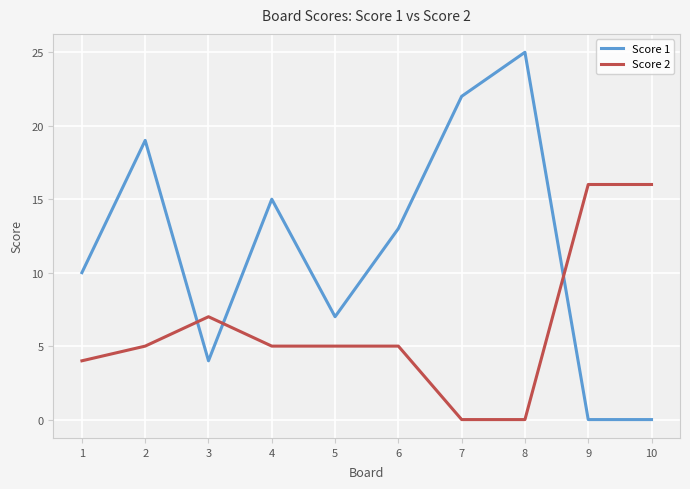

What is the maximum value for Score 1?

25